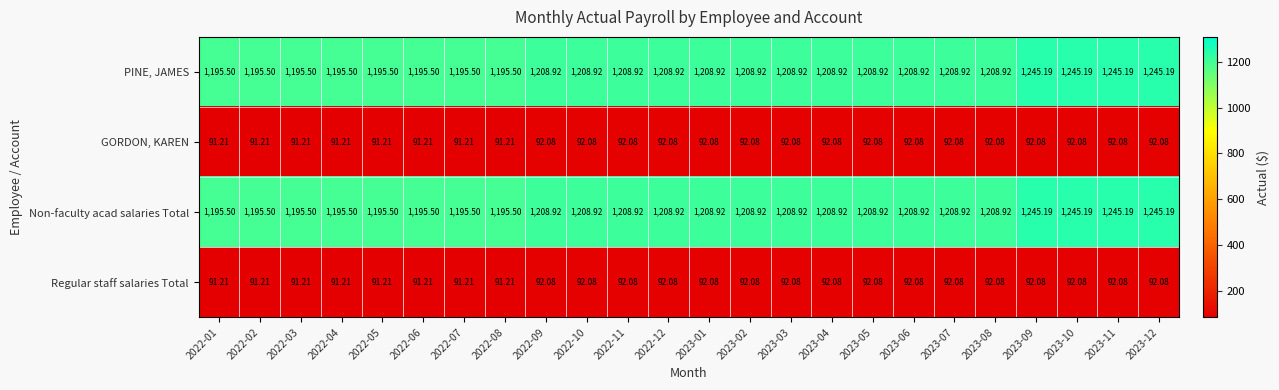

Is the value of GORDON, KAREN at 2023-12 greater than the value of Non-faculty acad salaries Total at 2022-06?

No